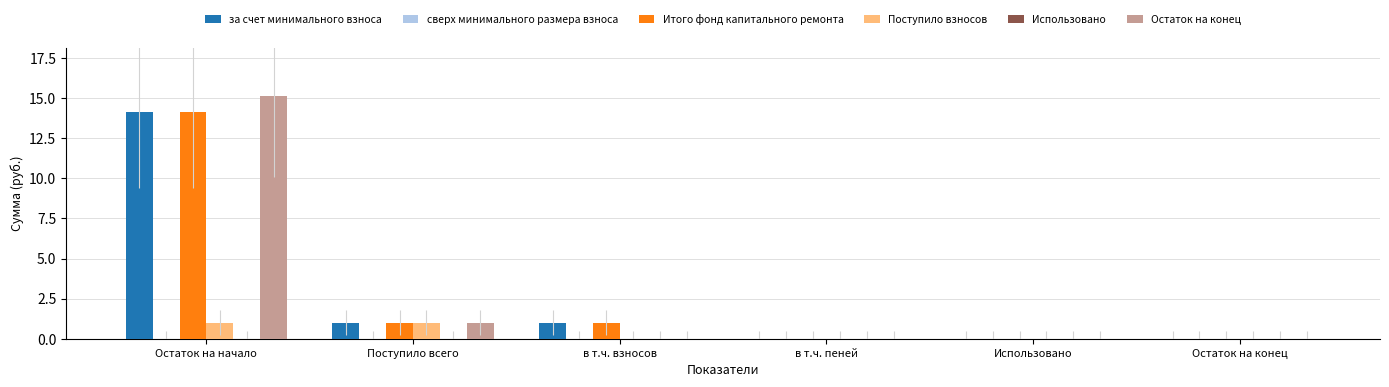

Which category has the highest value across all series?

Остаток на начало